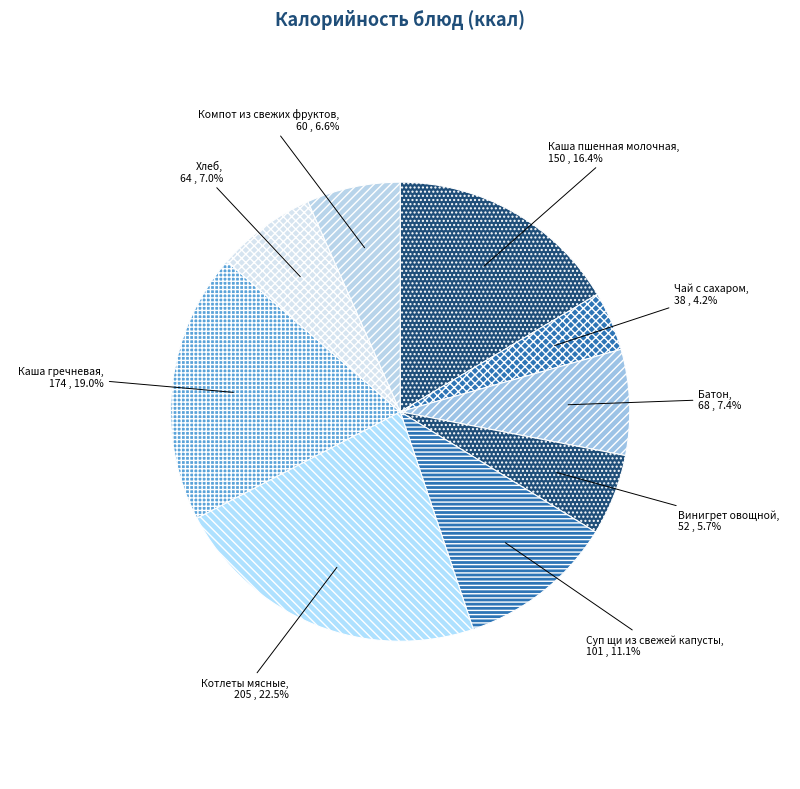

How many segments does this pie chart have?

9